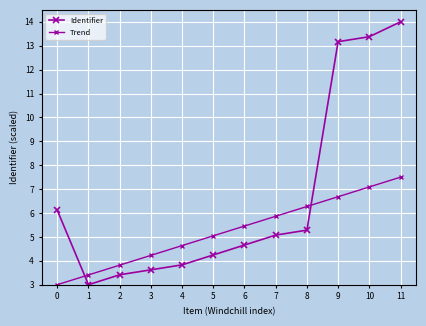

List the series in order of their peak value, highest first.

Identifier, Trend